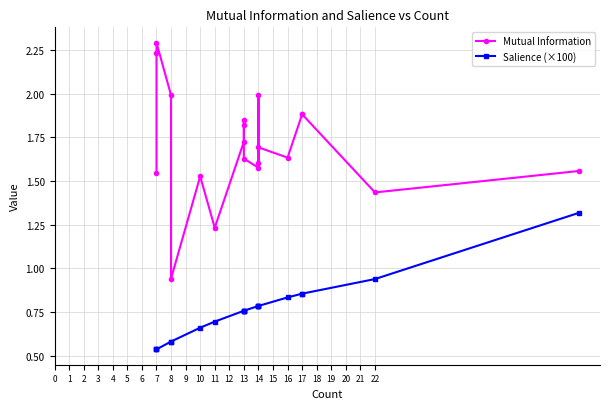

True or false: Mutual Information and Salience (×100) cross at least once.

False